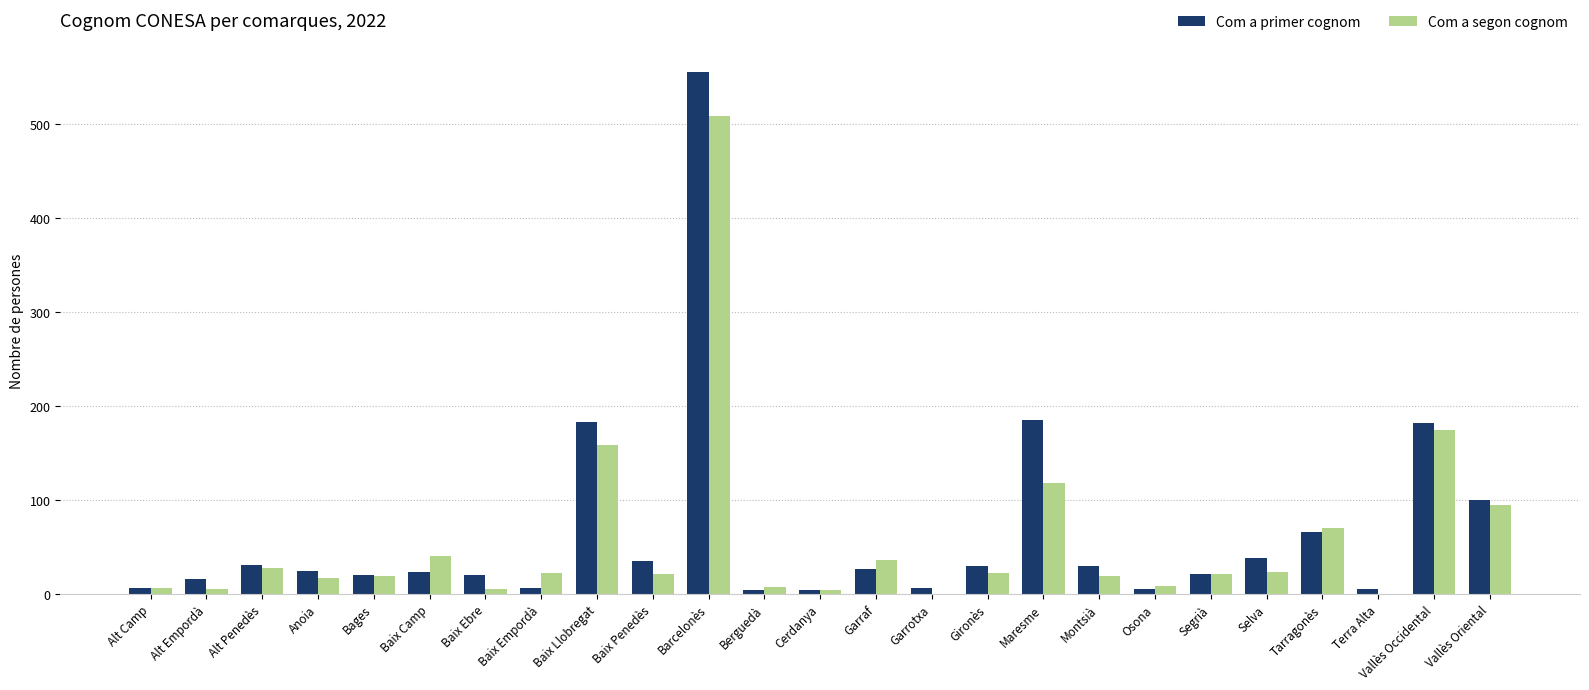

Which series has the largest range (max minus min)?

Com a primer cognom